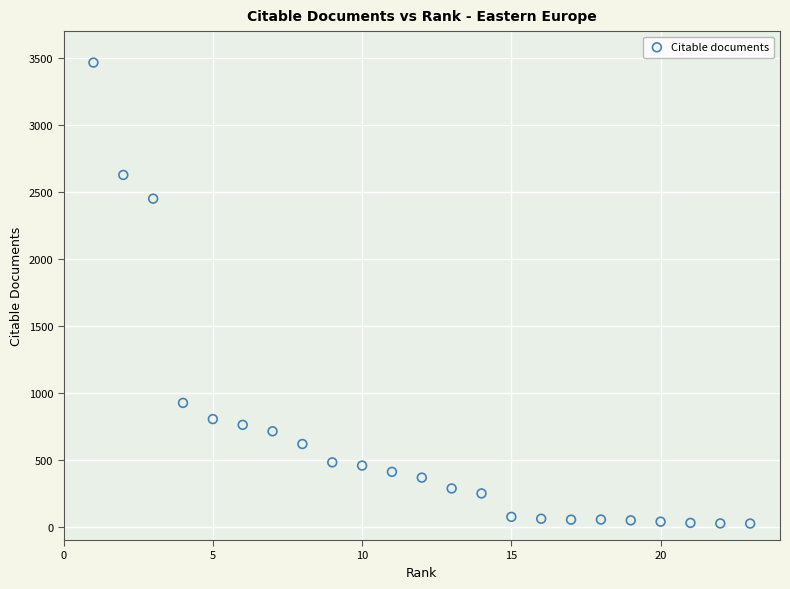

What Y value in the scatter plot is closest to 1744?

2449